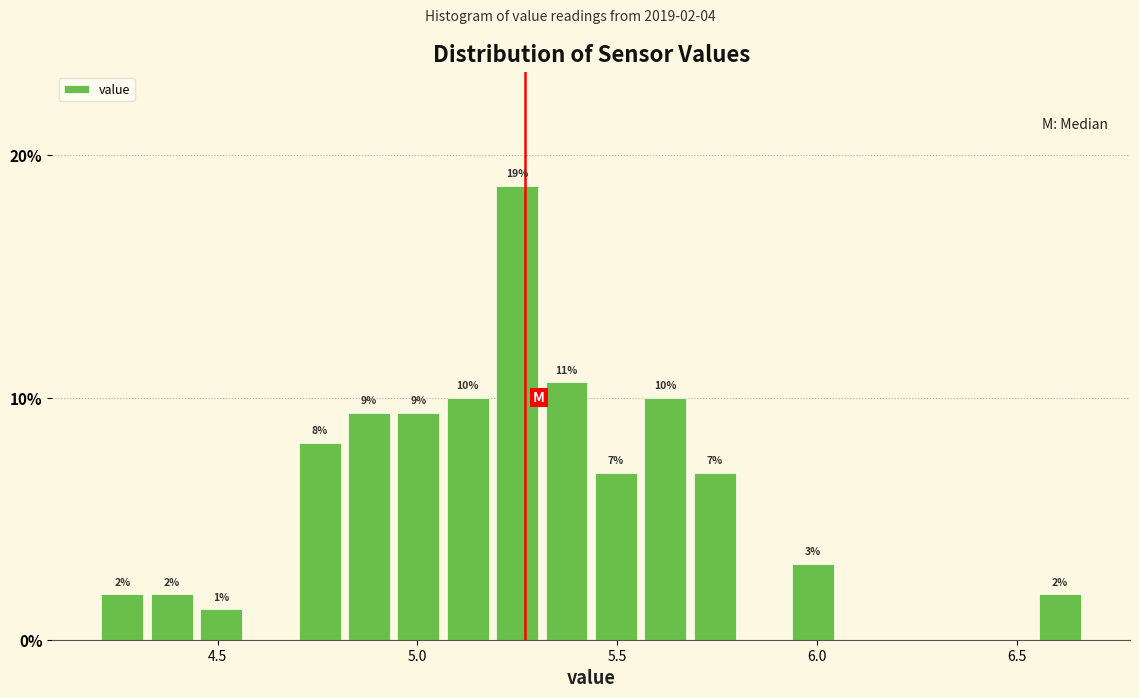

Read against the x-axis, roughly where is the centre of the tallest bar?

5.25